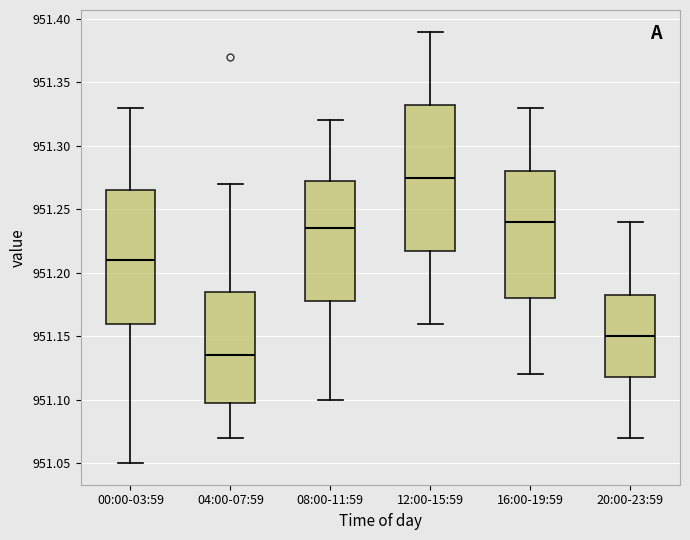

Reading left to right, read every box against the y-axis: the position of its median line, the range the box covers, and the ends of its whiskers. The values are not printed on the chart, so give them approximately, as read against the axis.

00:00-03:59: median 951.210, box 951.160 to 951.265, whiskers 951.050 to 951.330
04:00-07:59: median 951.135, box 951.100 to 951.185, whiskers 951.070 to 951.270
08:00-11:59: median 951.235, box 951.180 to 951.275, whiskers 951.100 to 951.320
12:00-15:59: median 951.275, box 951.220 to 951.335, whiskers 951.160 to 951.390
16:00-19:59: median 951.240, box 951.180 to 951.280, whiskers 951.120 to 951.330
20:00-23:59: median 951.150, box 951.120 to 951.185, whiskers 951.070 to 951.240